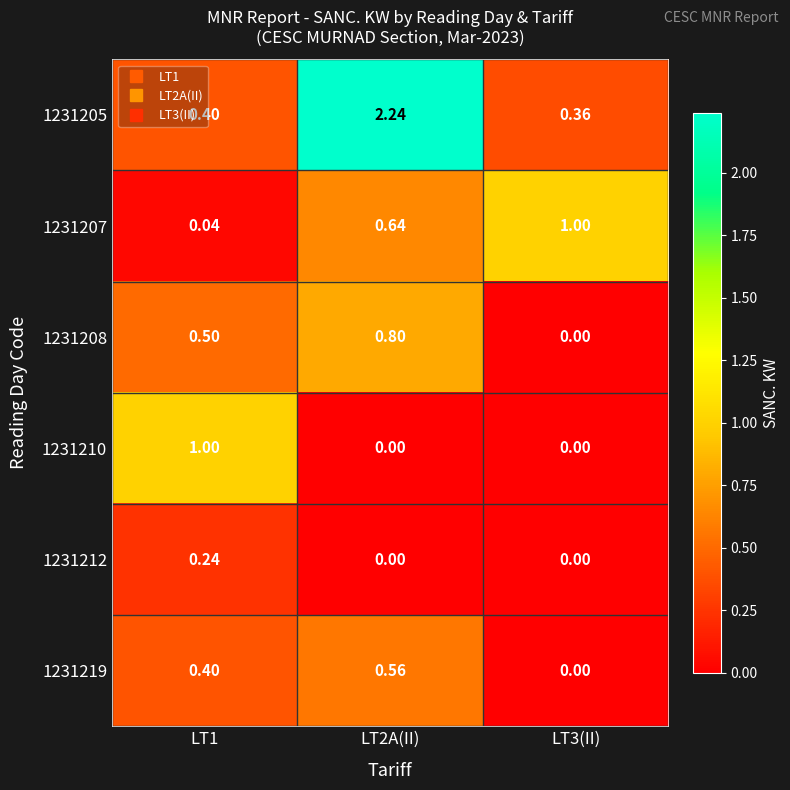

Is the value of 1231210 at LT1 greater than the value of 1231212 at LT2A(II)?

Yes